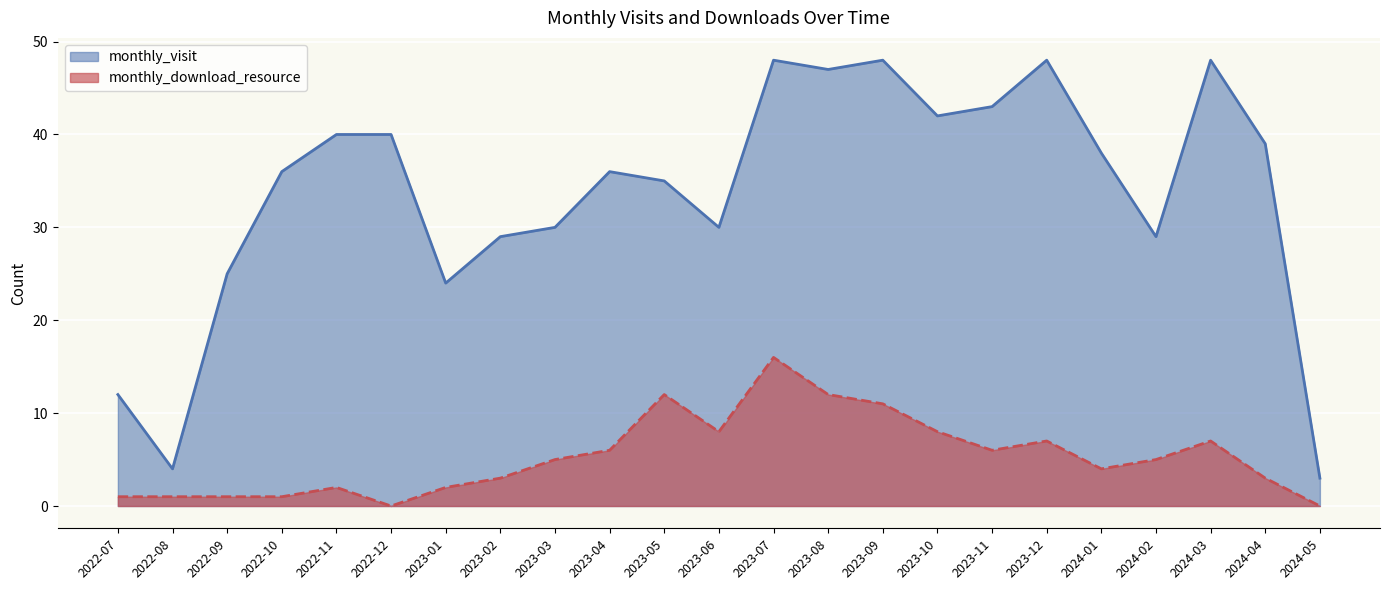

Where is monthly_visit nearest to the value 25?

2022-09